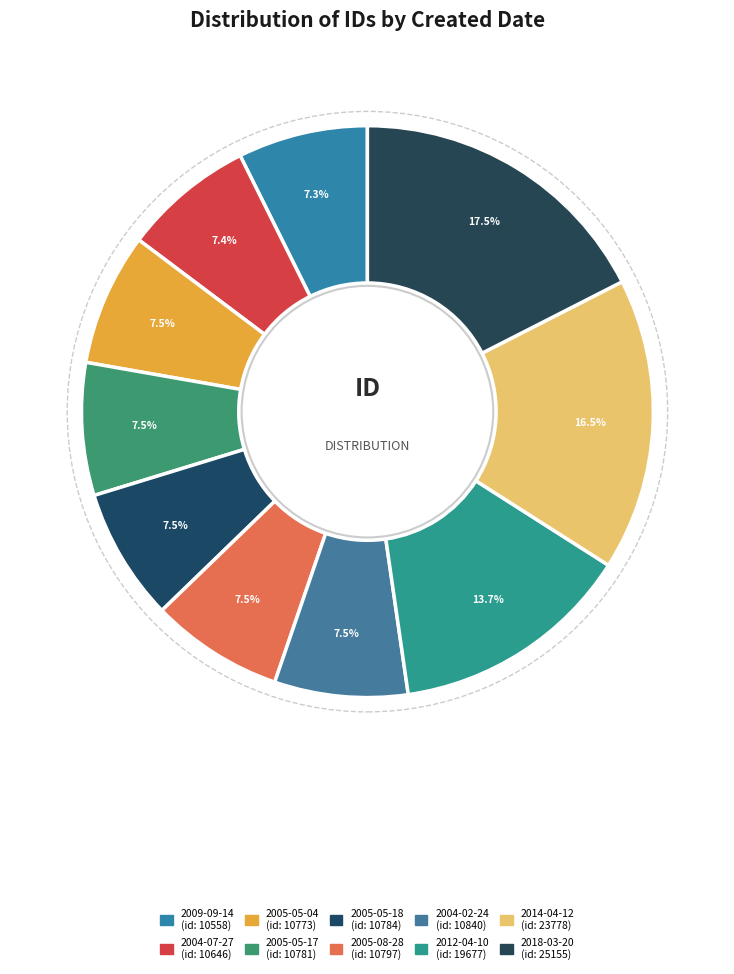

Combined, do 2009-09-14 and 2004-07-27 account for over 50%?

No